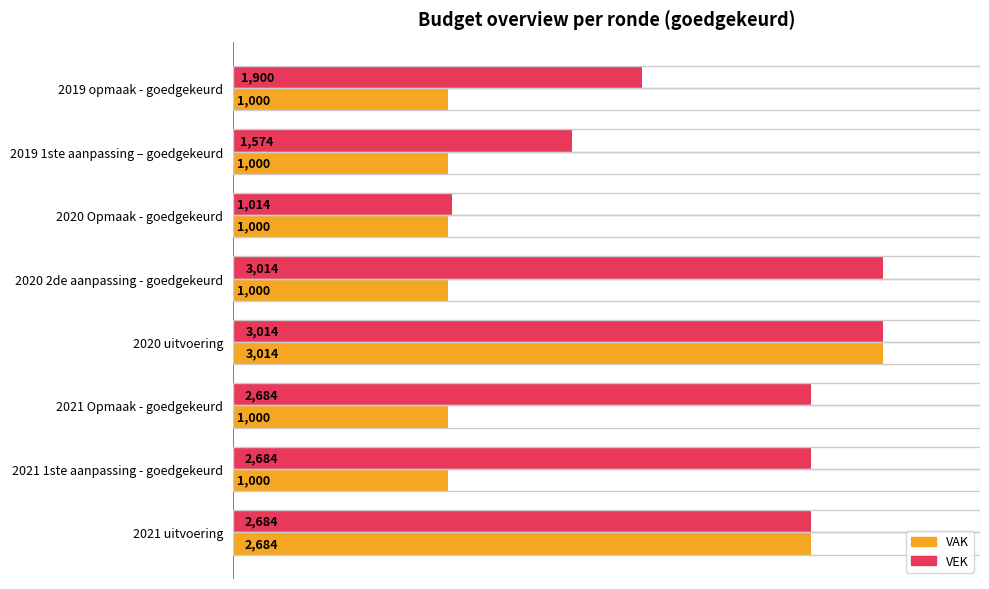

What is the minimum value shown in the chart?

1000